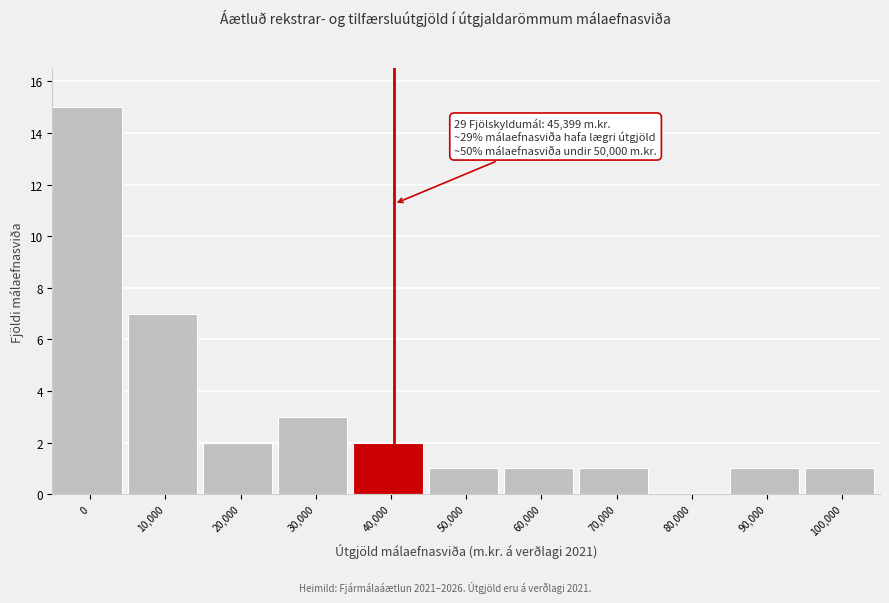

Reading right to left, extract all data points from this chart.

100,000=1	90,000=1	80,000=0	70,000=1	60,000=1	50,000=1	40,000=2	30,000=3	20,000=2	10,000=7	0=15